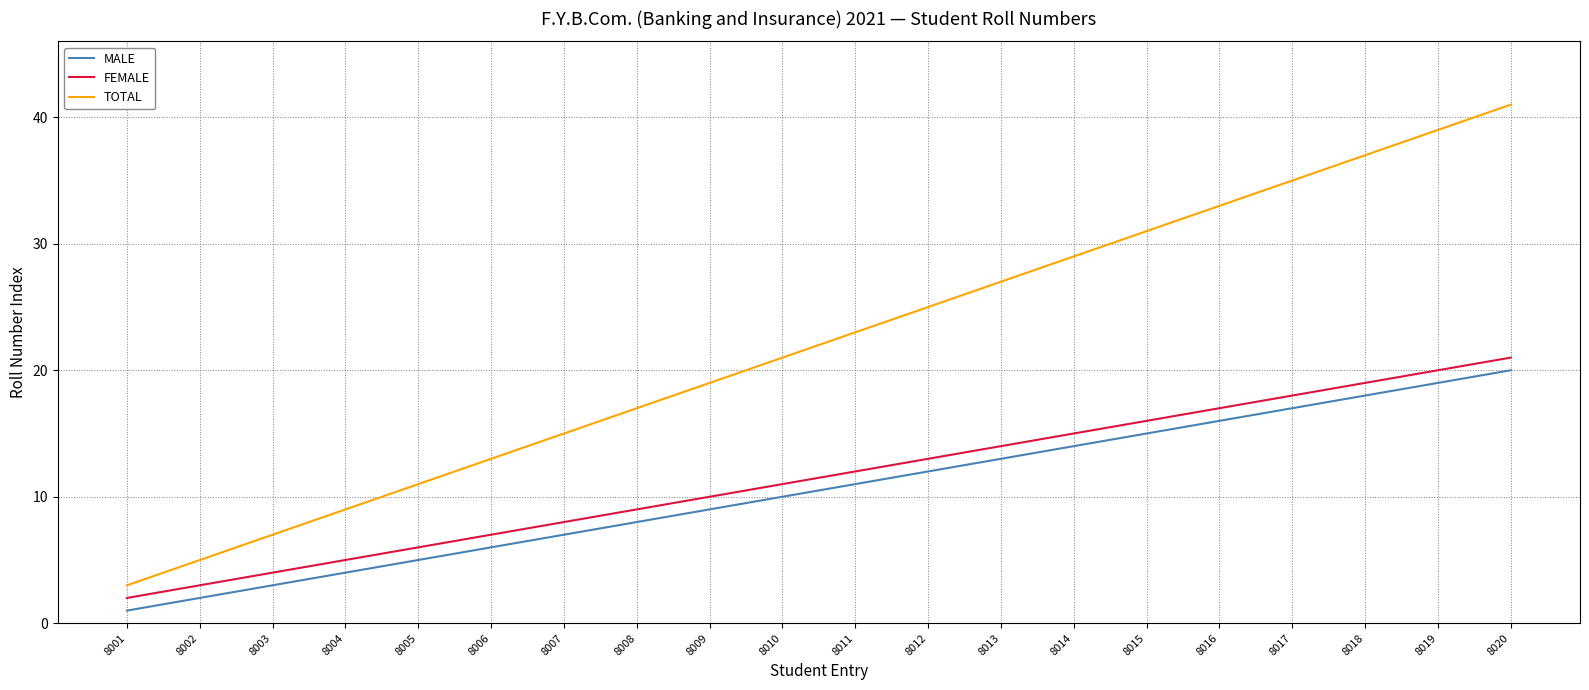

Reading left to right, transcribe all the data shown in this chart.

MALE: 8001=1	8002=2	8003=3	8004=4	8005=5	8006=6	8007=7	8008=8	8009=9	8010=10	8011=11	8012=12	8013=13	8014=14	8015=15	8016=16	8017=17	8018=18	8019=19	8020=20
FEMALE: 8001=2	8002=3	8003=4	8004=5	8005=6	8006=7	8007=8	8008=9	8009=10	8010=11	8011=12	8012=13	8013=14	8014=15	8015=16	8016=17	8017=18	8018=19	8019=20	8020=21
TOTAL: 8001=3	8002=5	8003=7	8004=9	8005=11	8006=13	8007=15	8008=17	8009=19	8010=21	8011=23	8012=25	8013=27	8014=29	8015=31	8016=33	8017=35	8018=37	8019=39	8020=41